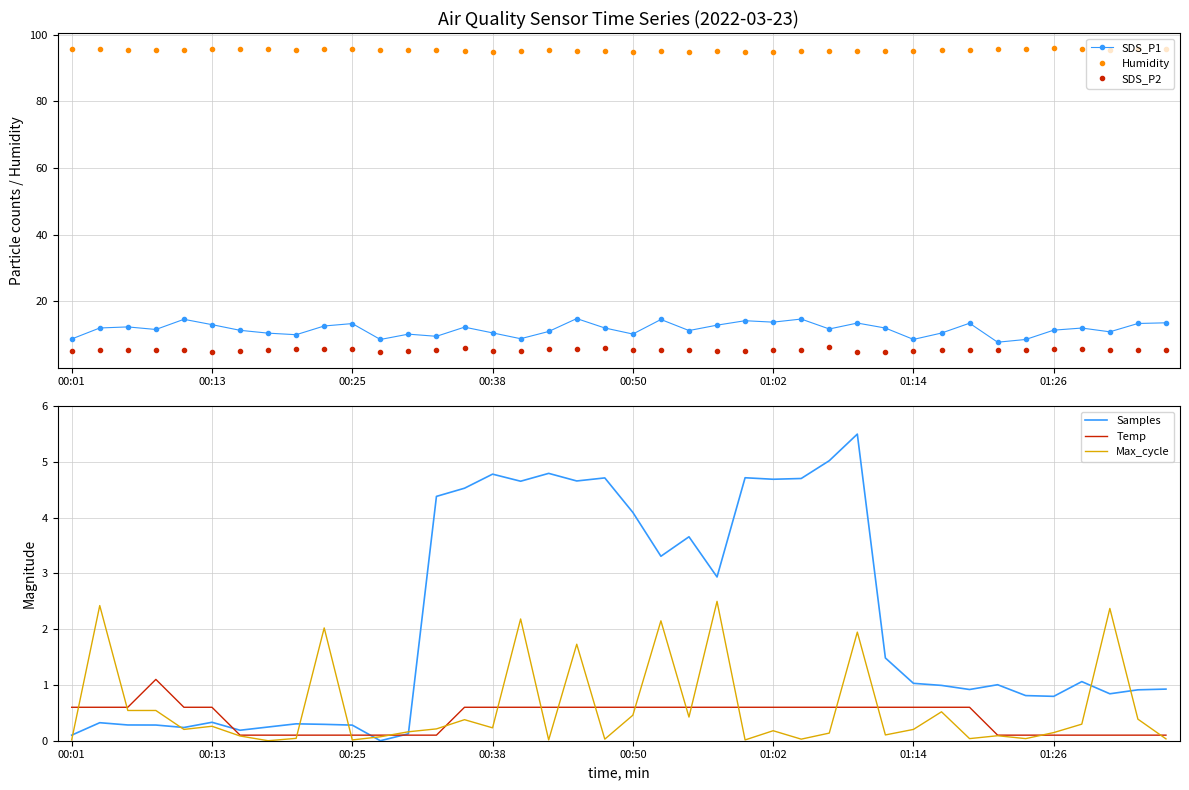

True or false: SDS_P1 and Humidity cross at least once.

False